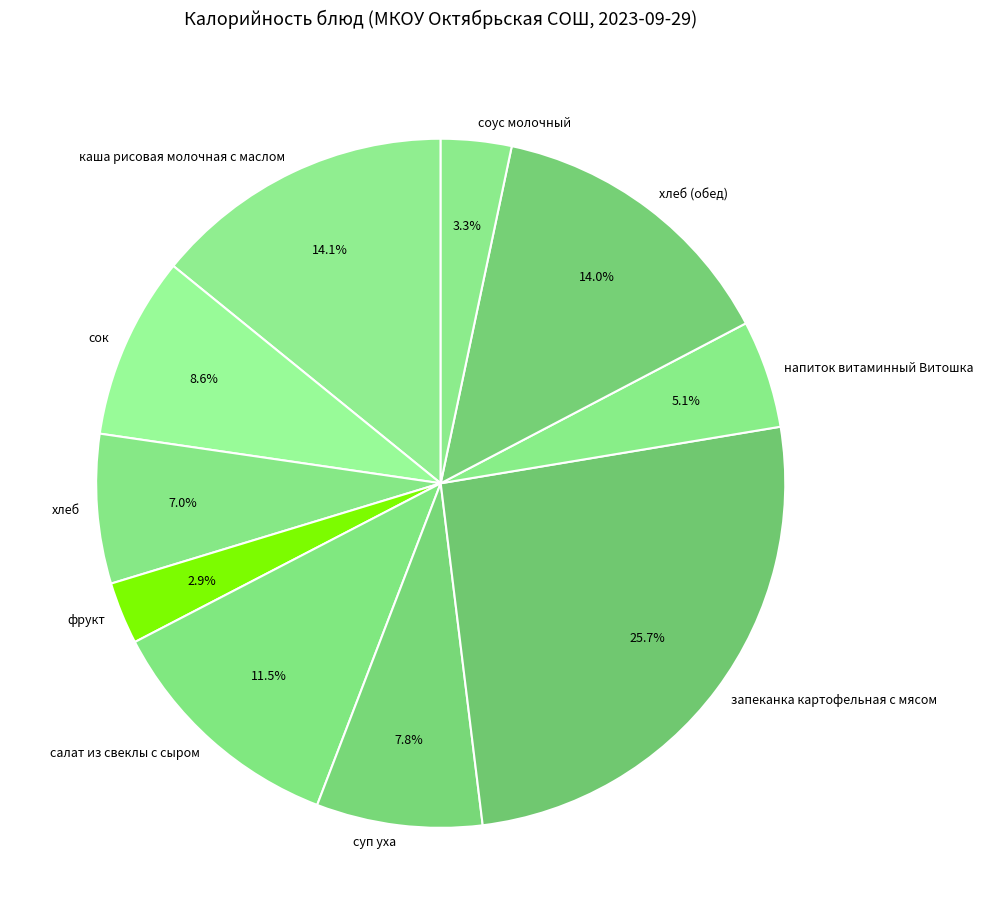

To the nearest percent, what is the average slice percentage?

10%